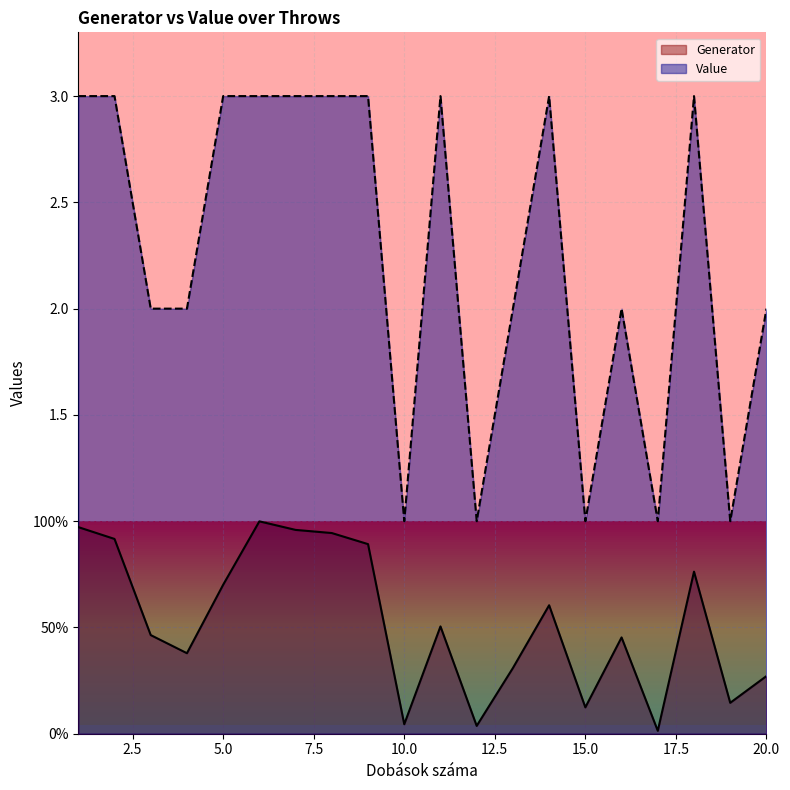

At how many categories does at least one series exceed 1?

15